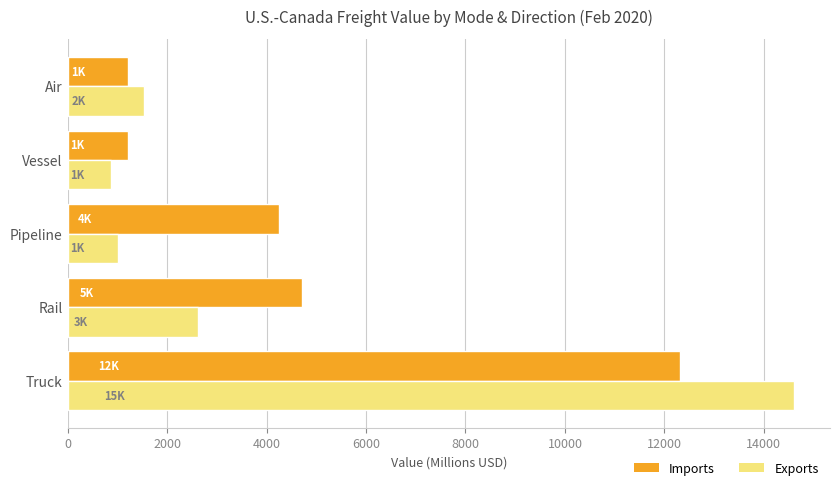

Which series has the largest total across all categories?

Imports